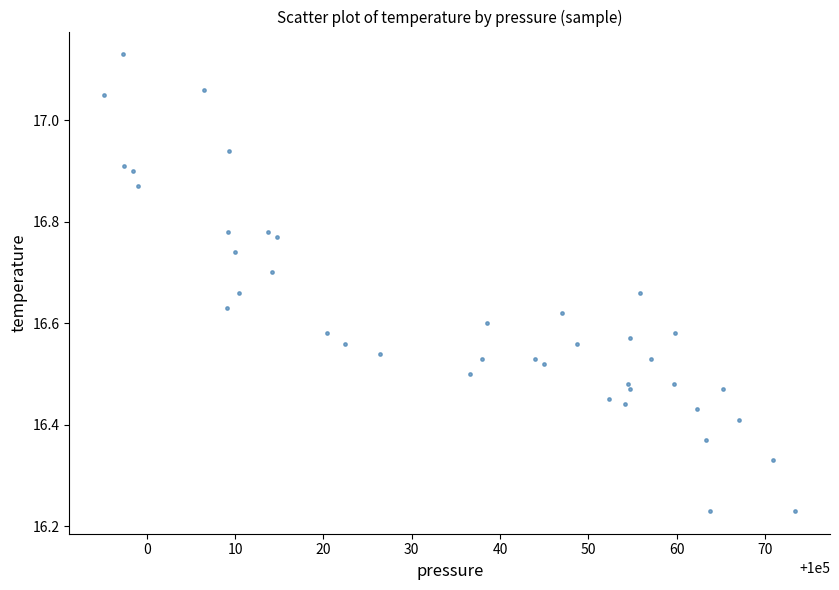

What is the range of Y values (max minus min)?

0.9